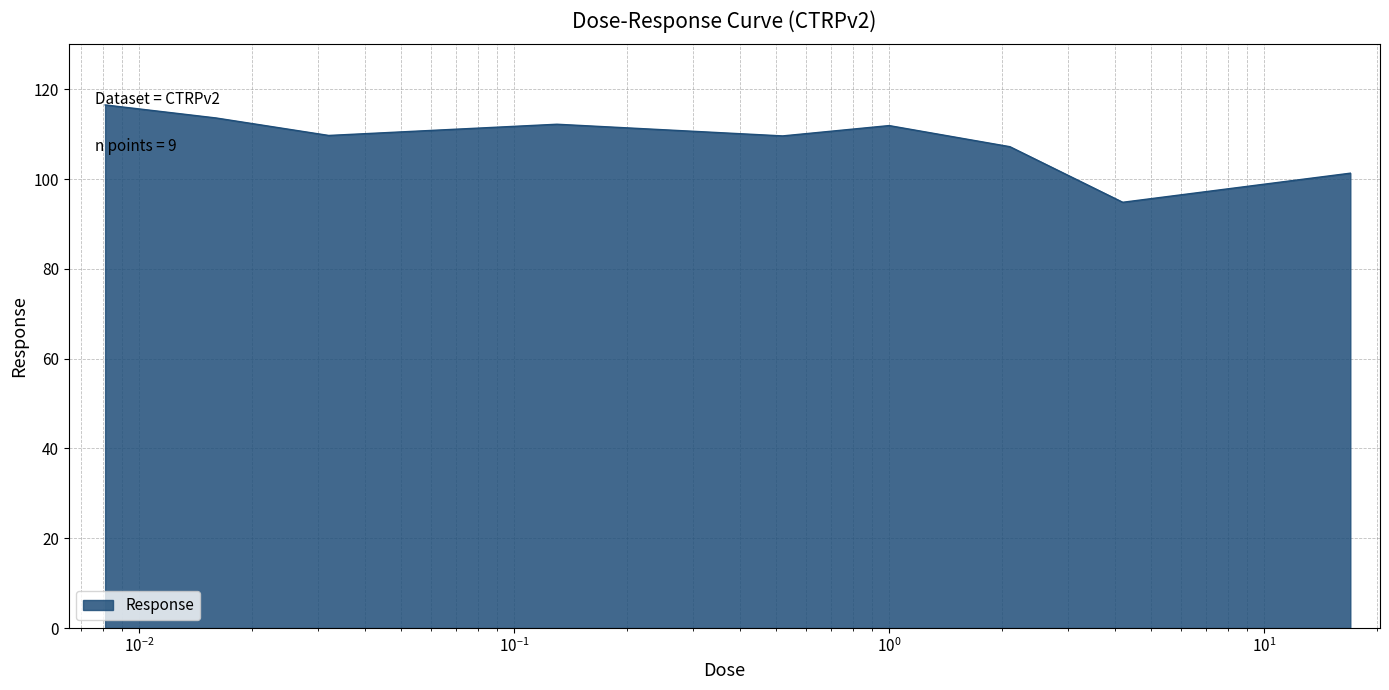

What is the maximum value shown in the chart?

116.5